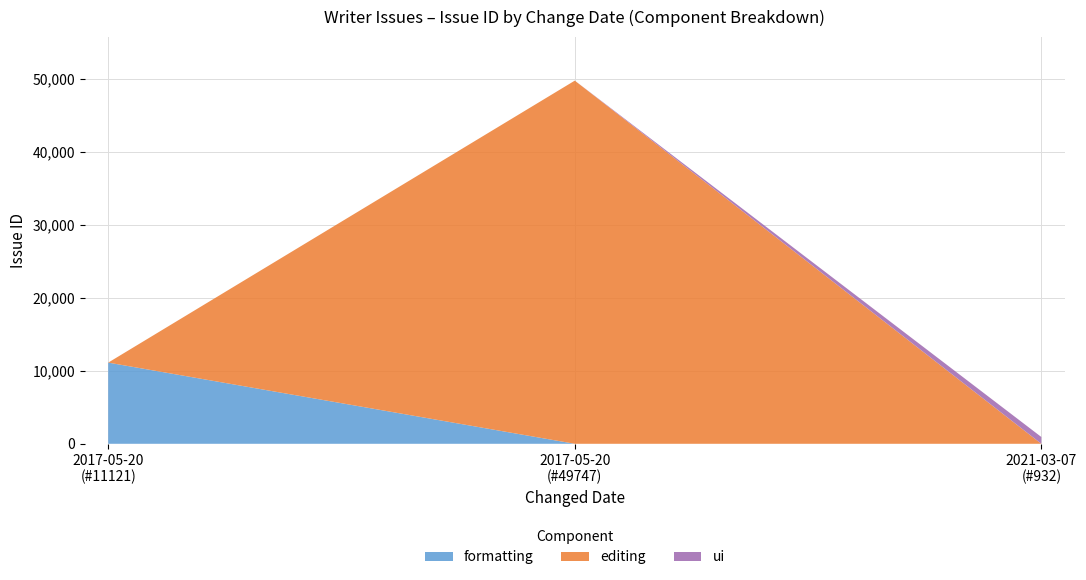

Does the chart have visible grid lines?

Yes